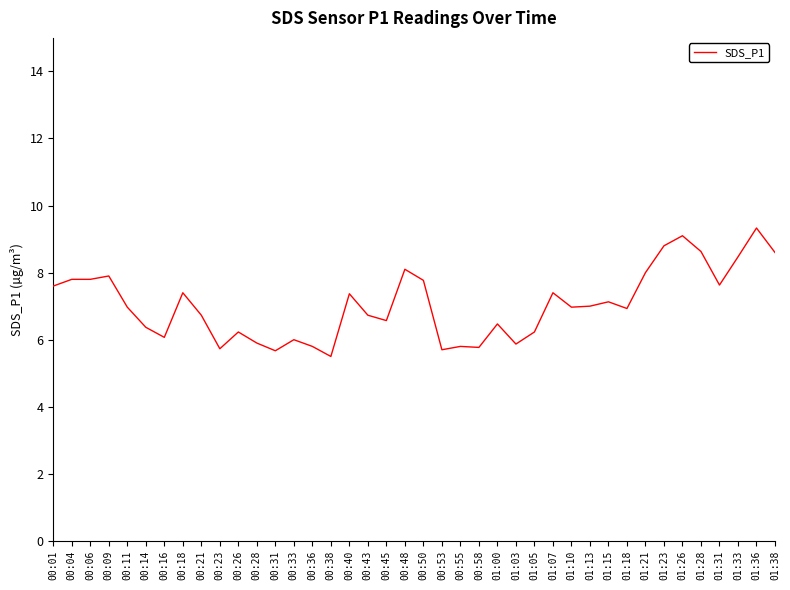

What is the sum of the values at 01:05 and 01:31?

13.9